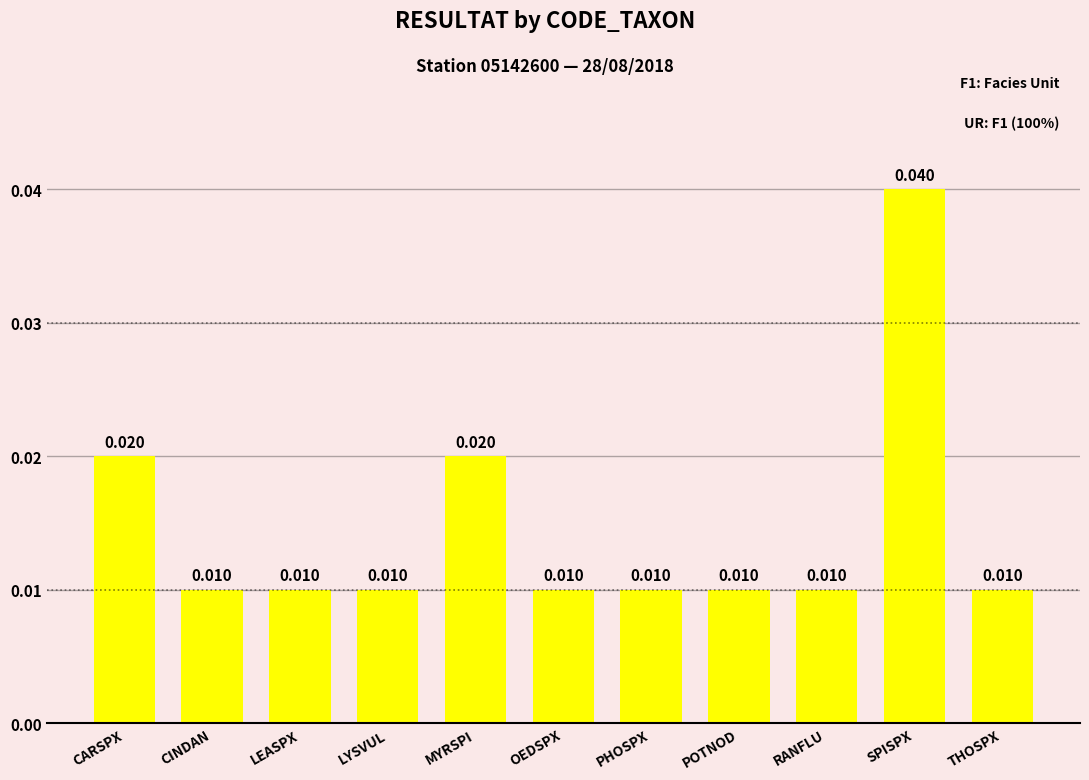

What is the label of the 2nd bar from the left?

CINDAN